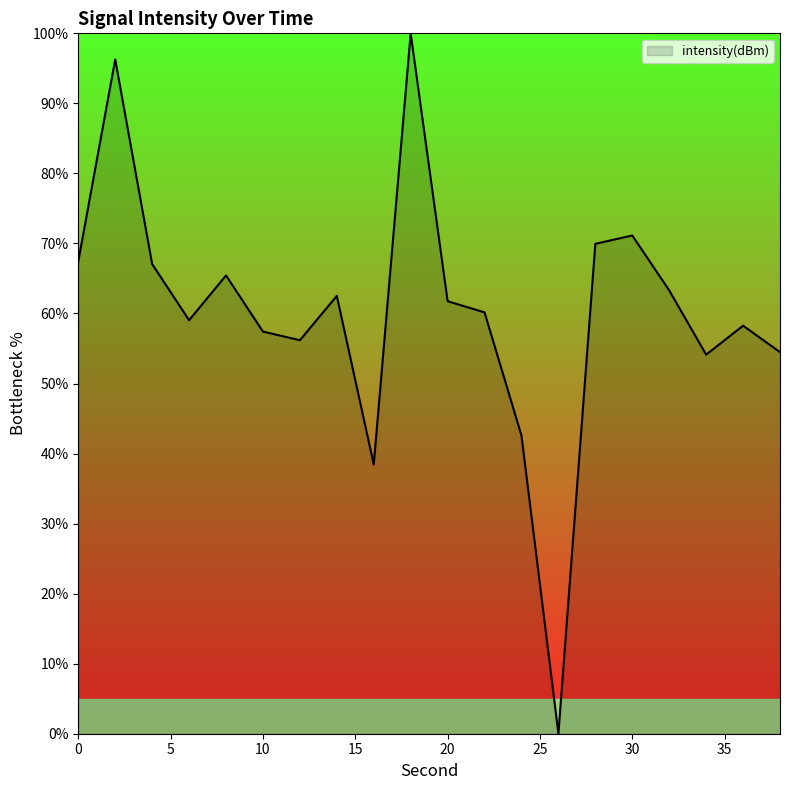

What is the maximum value shown in the chart?

100.0